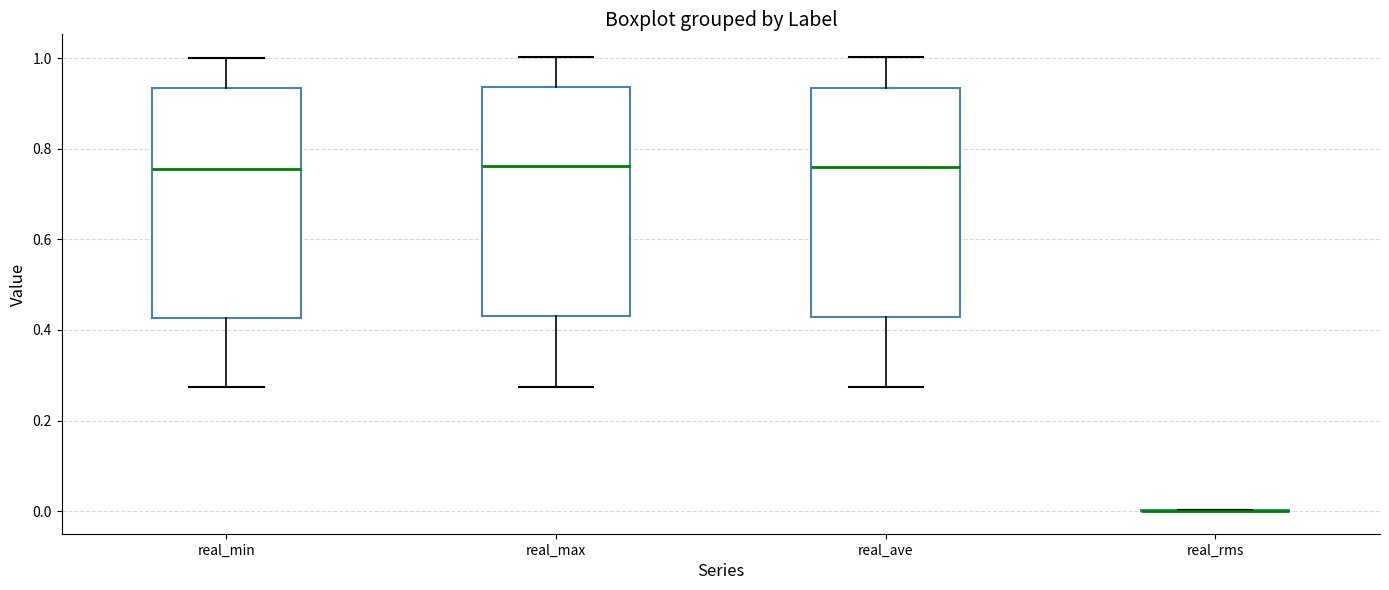

Reading left to right, transcribe this box plot: for each box, give where its median line is, the range the box spans, and where its two whiskers end, as read against the y-axis. The values are not printed on the chart, so give them approximately, as read against the axis.

real_min: median 0.76, box 0.42 to 0.94, whiskers 0.28 to 1.00
real_max: median 0.76, box 0.44 to 0.94, whiskers 0.28 to 1.00
real_ave: median 0.76, box 0.42 to 0.94, whiskers 0.28 to 1.00
real_rms: box collapsed to a line at 0.00, whiskers 0.00 to 0.00